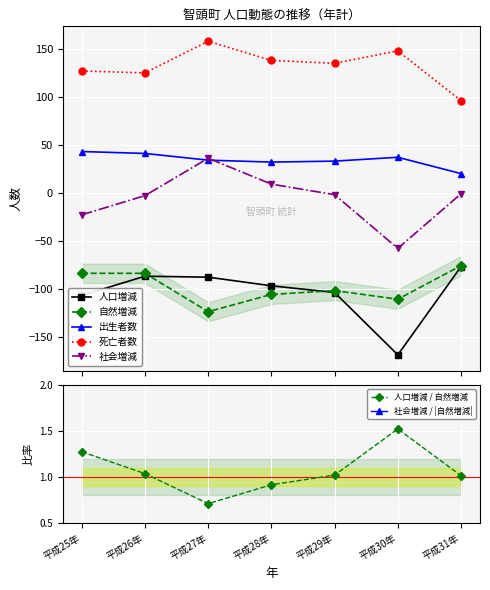

Which series has the largest range (max minus min)?

社会増減